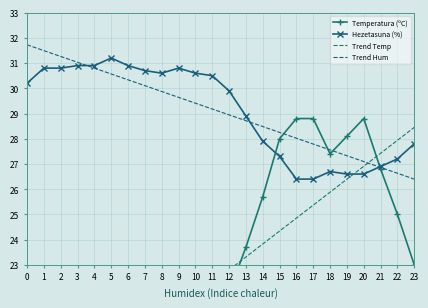

What is the maximum value shown in the chart?

31.7